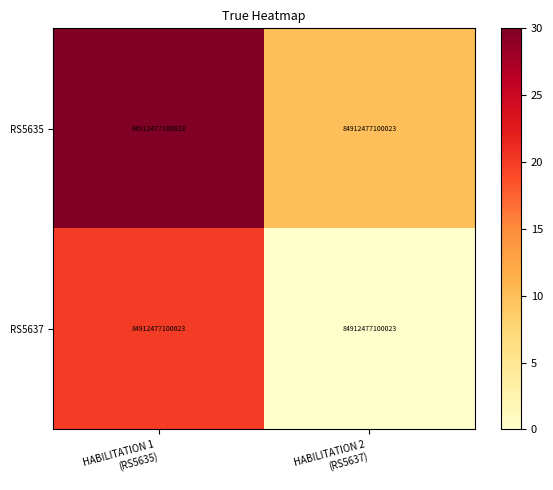

At which label is RS5637 closest to 9?

HABILITATION 2 (RS5637)